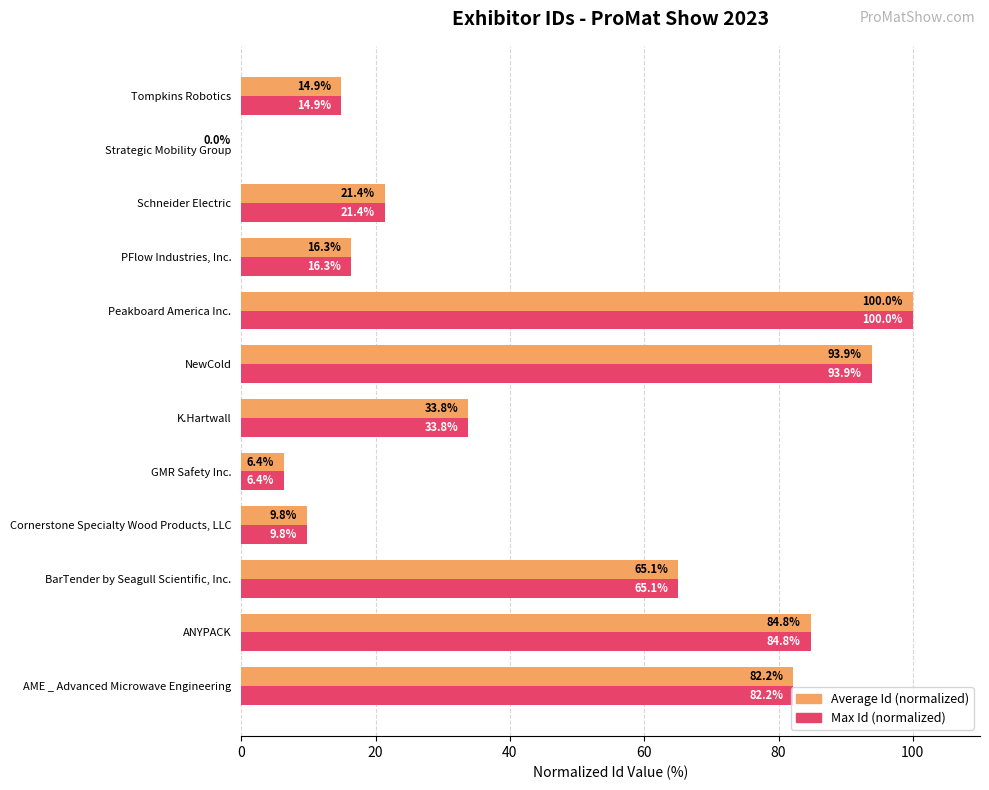

What is the total value across all series at Schneider Electric?

42.8